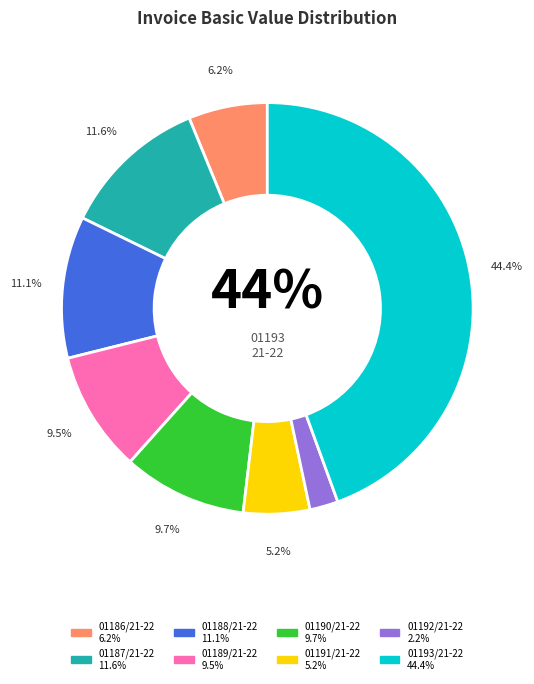

What is the smallest slice in the pie chart?

01192/21-22